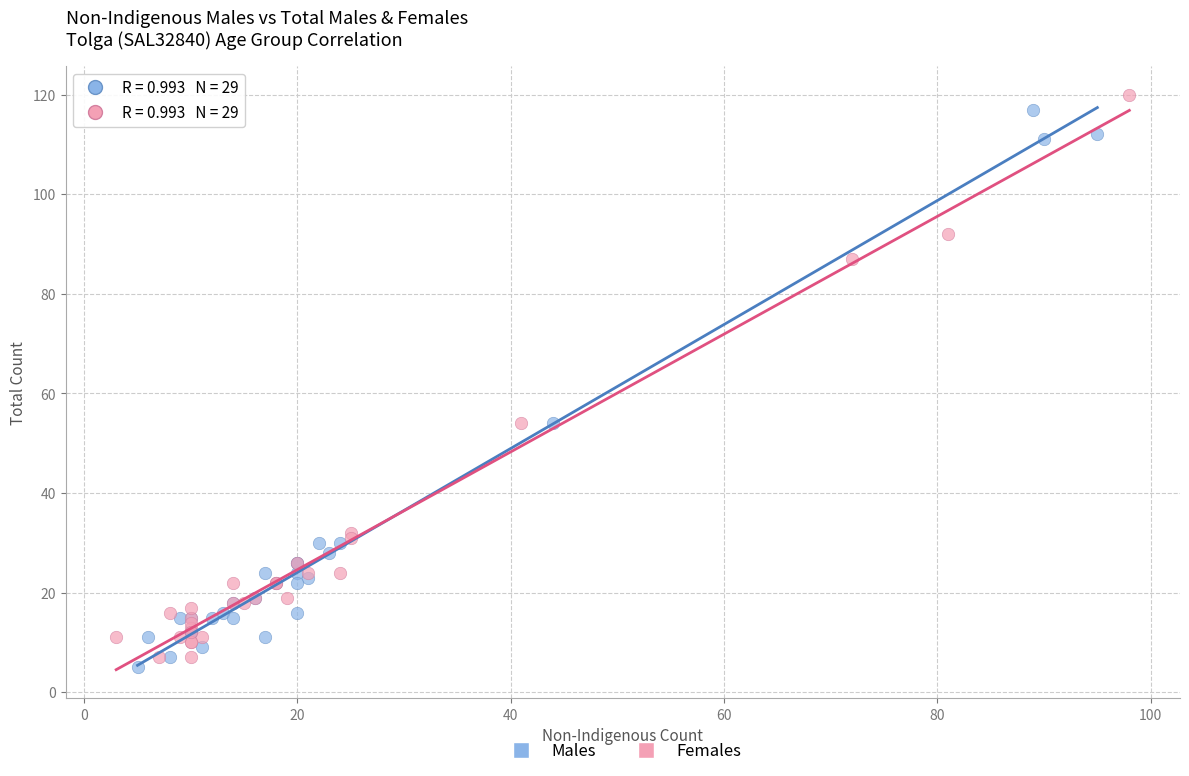

Which series has the widest spread of Y values?

Females